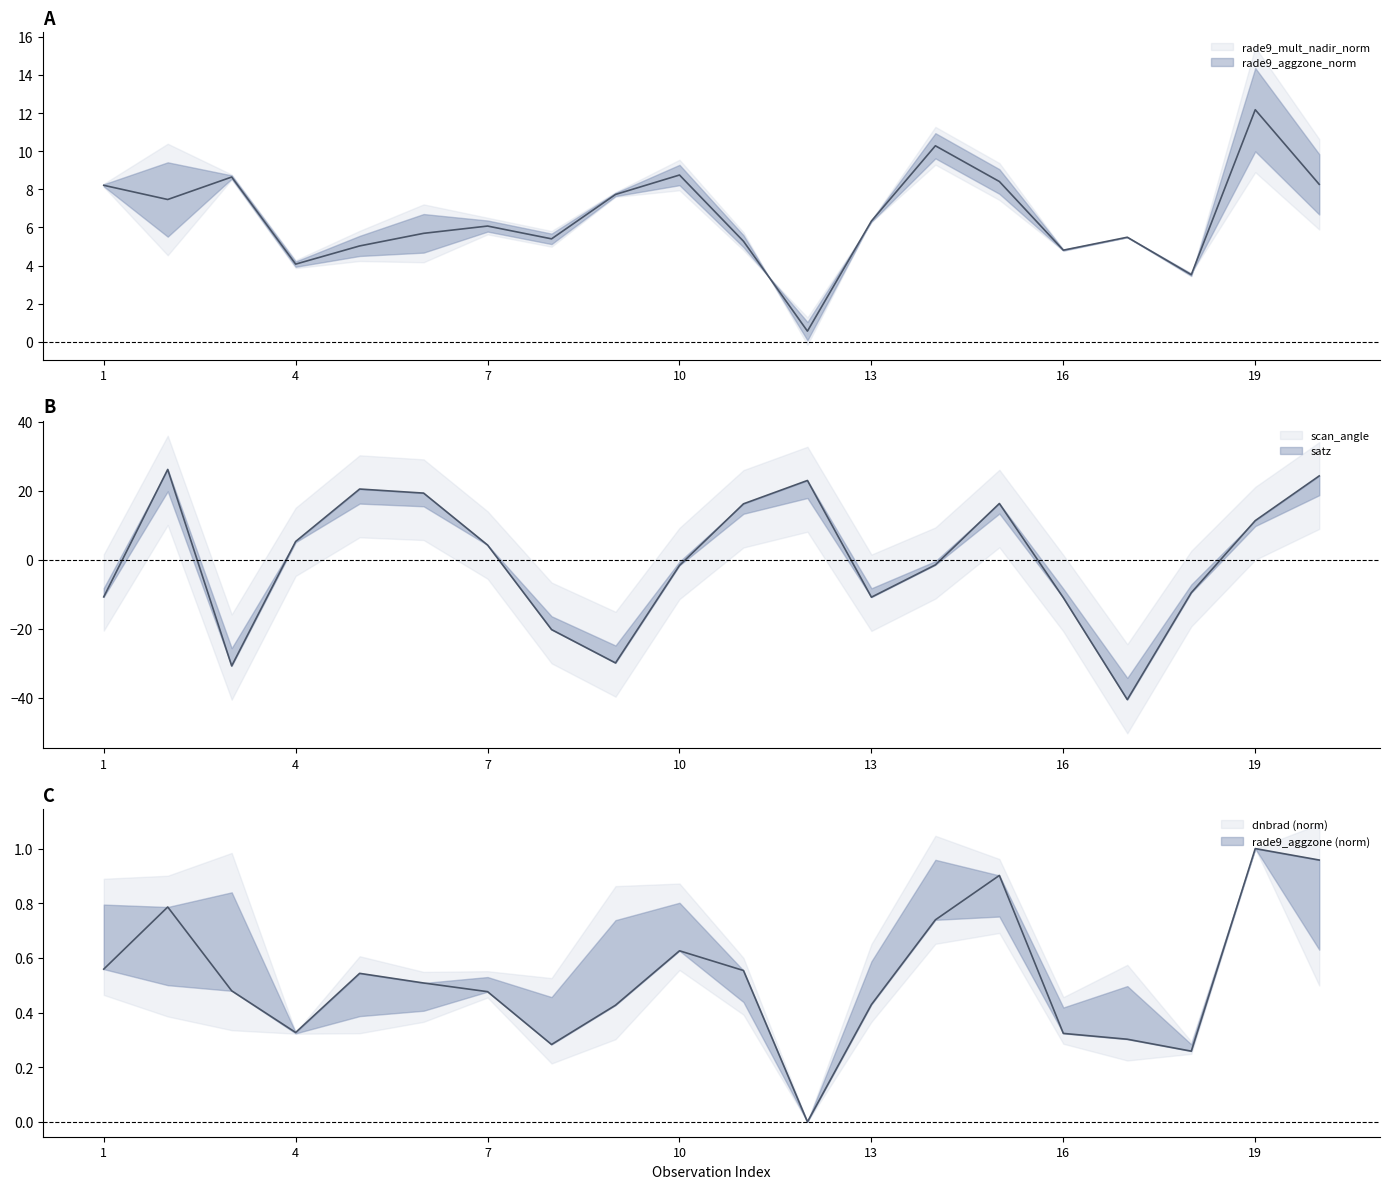

Reading left to right, what are all the values shown in this chart?

rade9_mult_nadir_norm: 1=8.2	2=7.5	3=8.6	4=4.1	5=5.0	6=5.7	7=6.1	8=5.4	9=7.7	10=8.7	11=5.3	12=0.6	13=6.3	14=10.3	15=8.4	16=4.8	17=5.5	18=3.5	19=12.2	20=8.3
dnbrad: 1=0.6	2=0.8	3=0.5	4=0.3	5=0.5	6=0.5	7=0.5	8=0.3	9=0.4	10=0.6	11=0.6	12=0.0	13=0.4	14=0.7	15=0.9	16=0.3	17=0.3	18=0.3	19=1.0	20=1.0
satz: 1=-10.8	2=26.2	3=-30.8	4=5.3	5=20.5	6=19.3	7=4.3	8=-20.3	9=-29.9	10=-1.6	11=16.2	12=23.0	13=-10.9	14=-1.5	15=16.3	16=-11.0	17=-40.6	18=-9.6	19=11.4	20=24.3